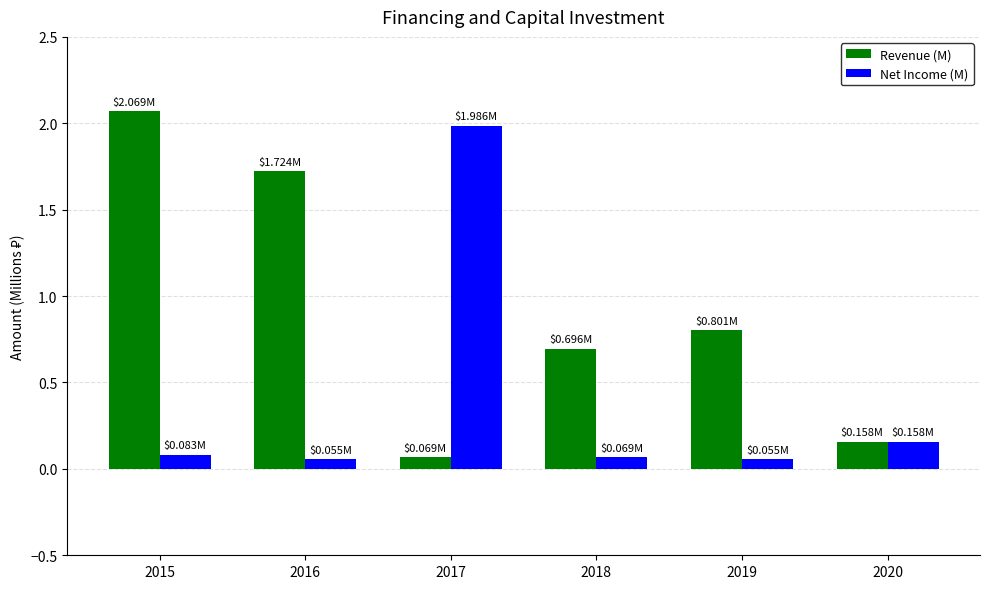

Which series has the largest total across all categories?

Revenue (M)